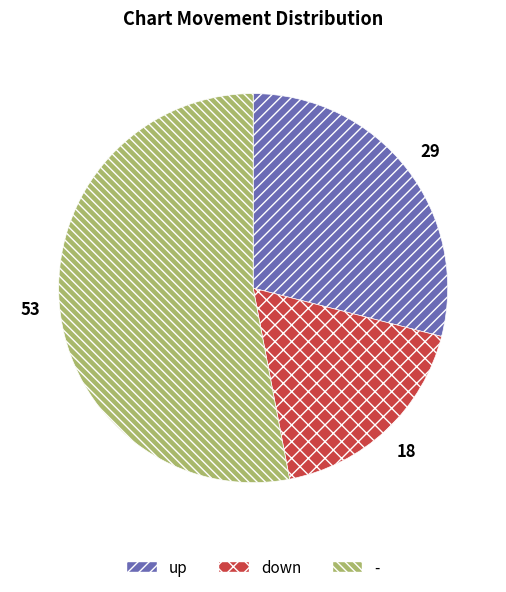

True or false: down accounts for 18% of the total.

True